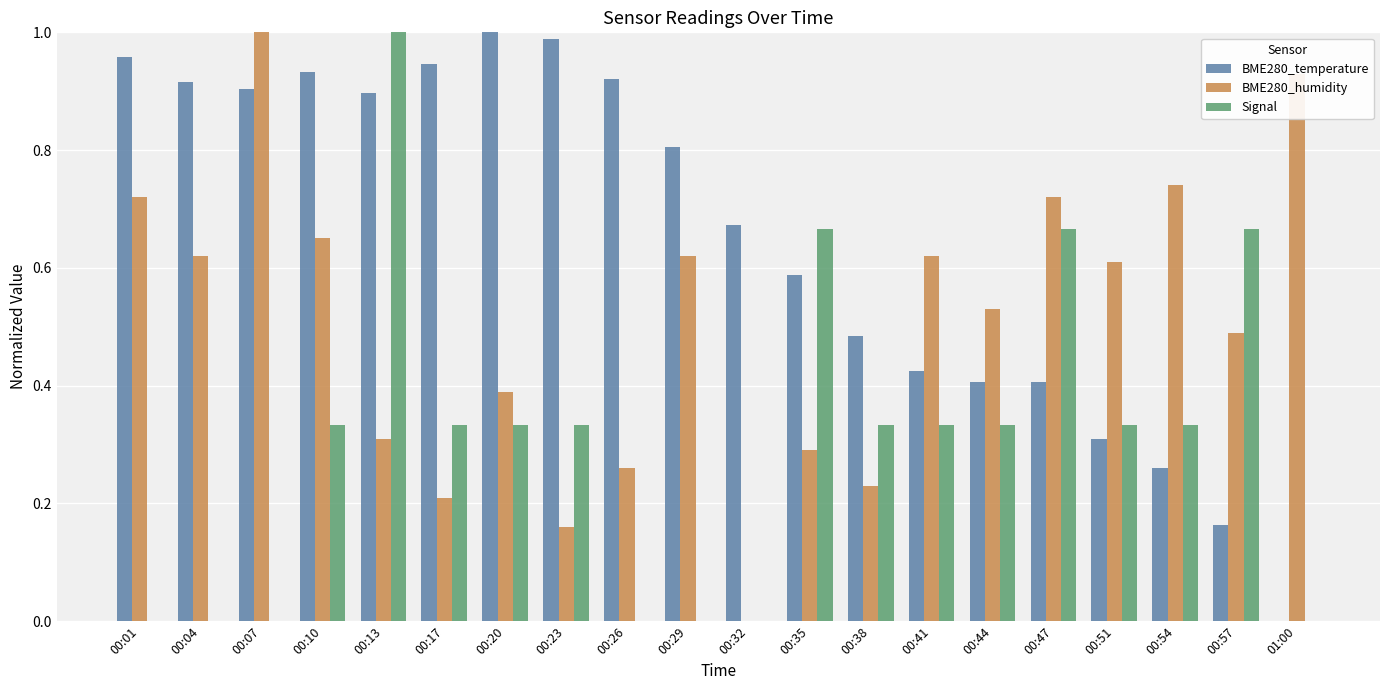

At which label does Signal reach its peak?

00:13